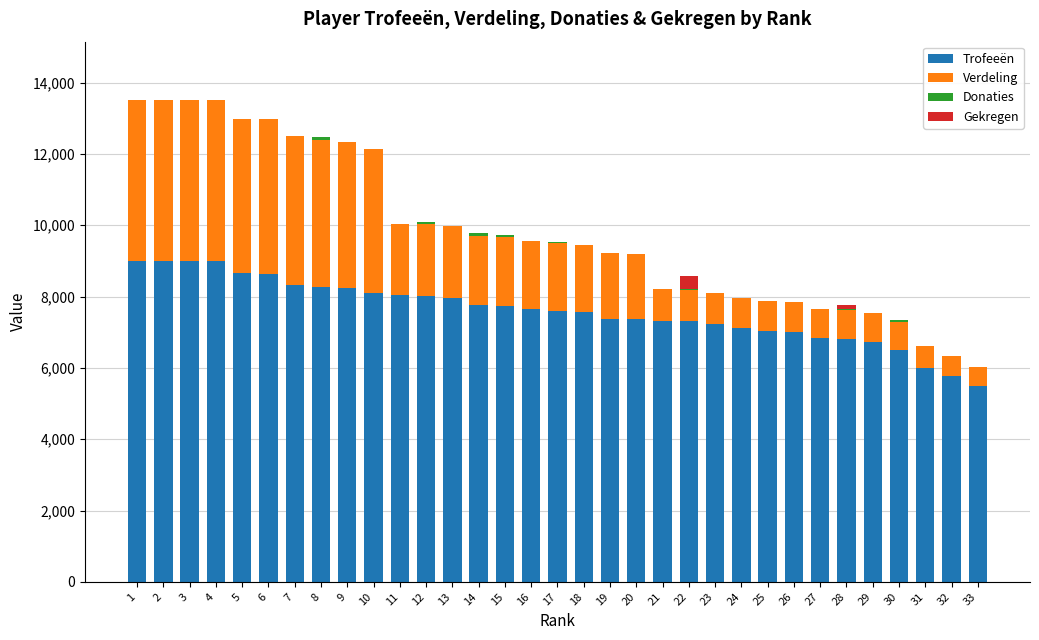

What is the highest value of the Trofeeën series?

9000